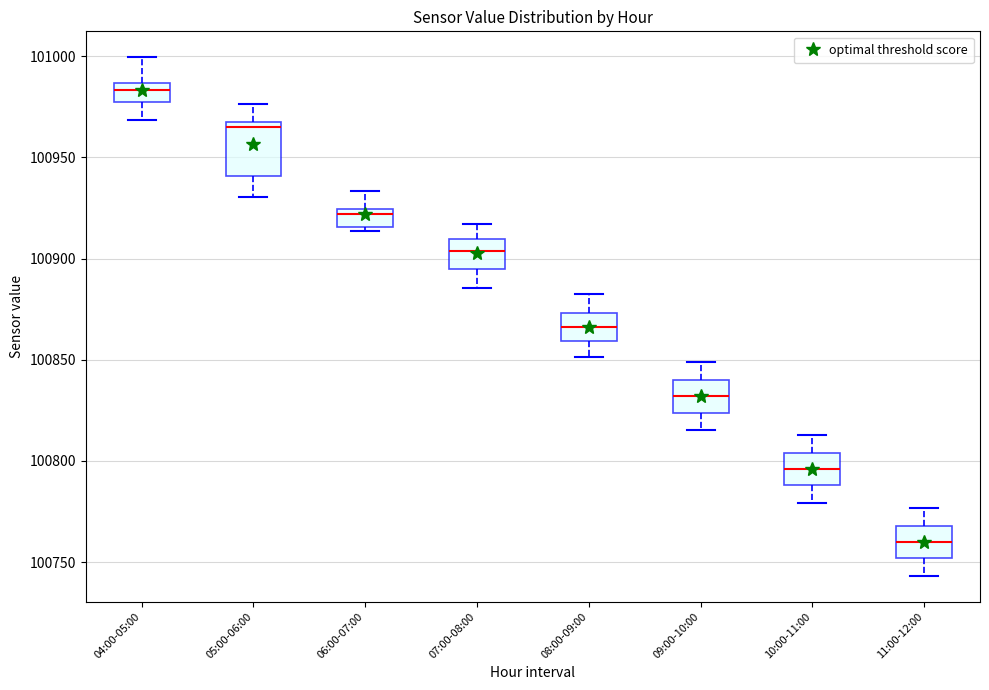

Where is the upper edge of the box for 06:00-07:00 on the y-axis? The values are not printed on the chart, so give them approximately, as read against the axis.

100925